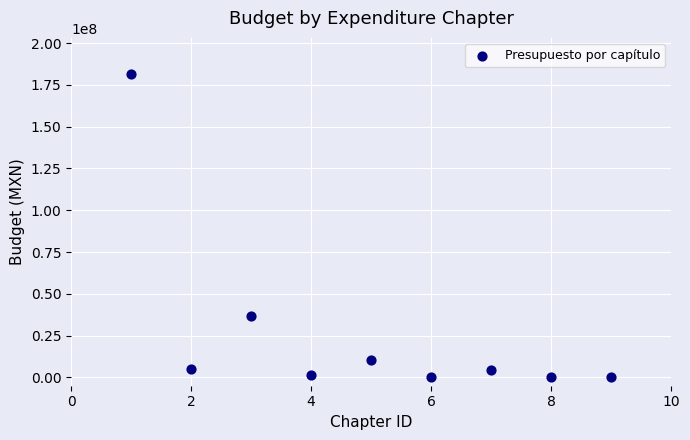

What is the range of X values (max minus min)?

8.0